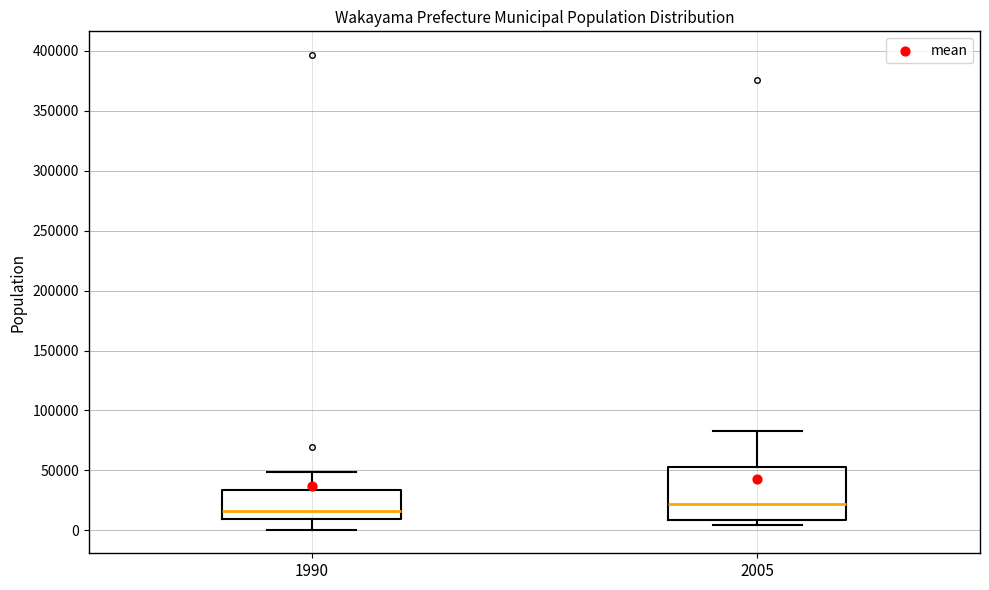

Reading left to right, transcribe this box plot: for each box, give where its median line is, the range the box spans, and where its two whiskers end, as read against the y-axis. The values are not printed on the chart, so give them approximately, as read against the axis.

1990: median 15000, box 10000 to 35000, whiskers 0 to 50000
2005: median 20000, box 10000 to 55000, whiskers 5000 to 80000